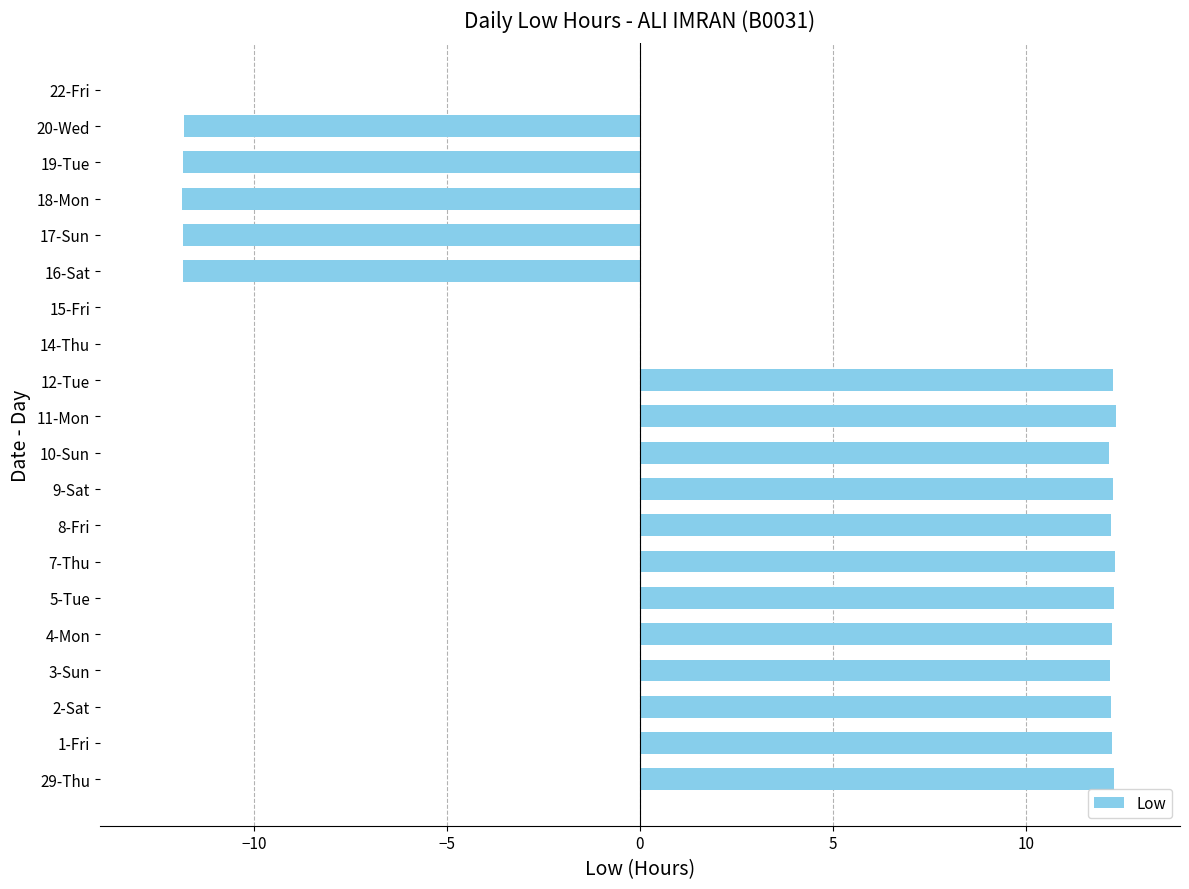

The chart shows a value of -11.8 at 20-Wed. True or false?

True